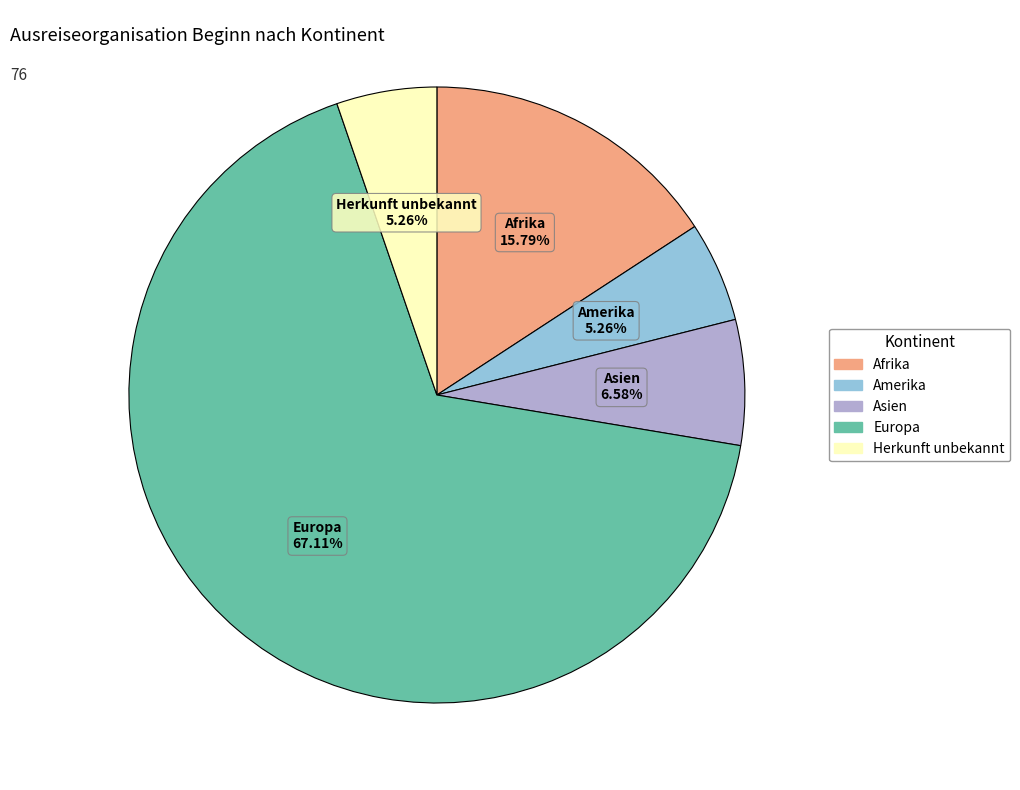

Which category has the biggest portion of the pie?

Europa